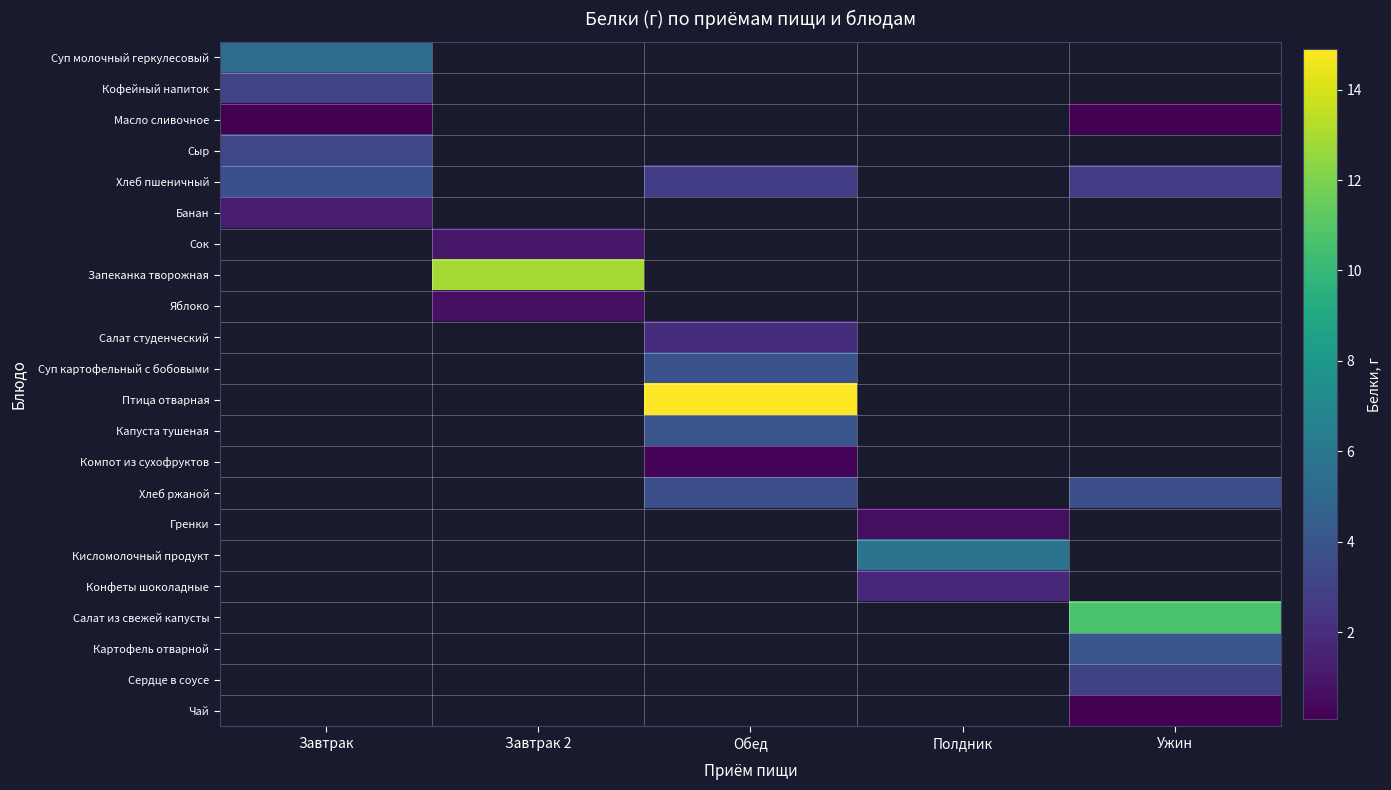

At which label does Кофейный напиток reach its minimum?

Завтрак